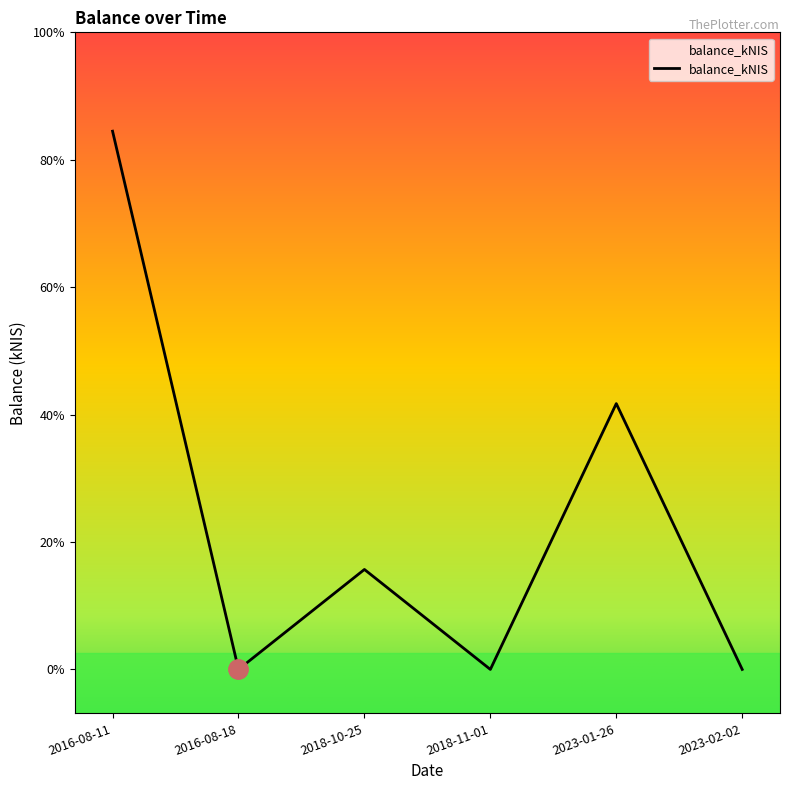

Does the chart have visible grid lines?

No